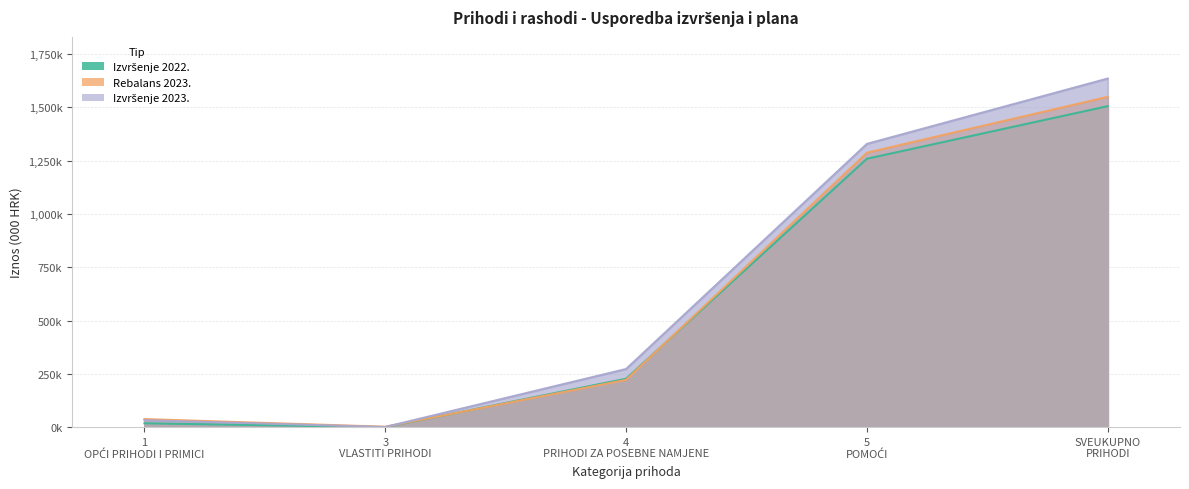

True or false: Izvršenje 2023. and Izvršenje 2022. intersect in this chart.

False